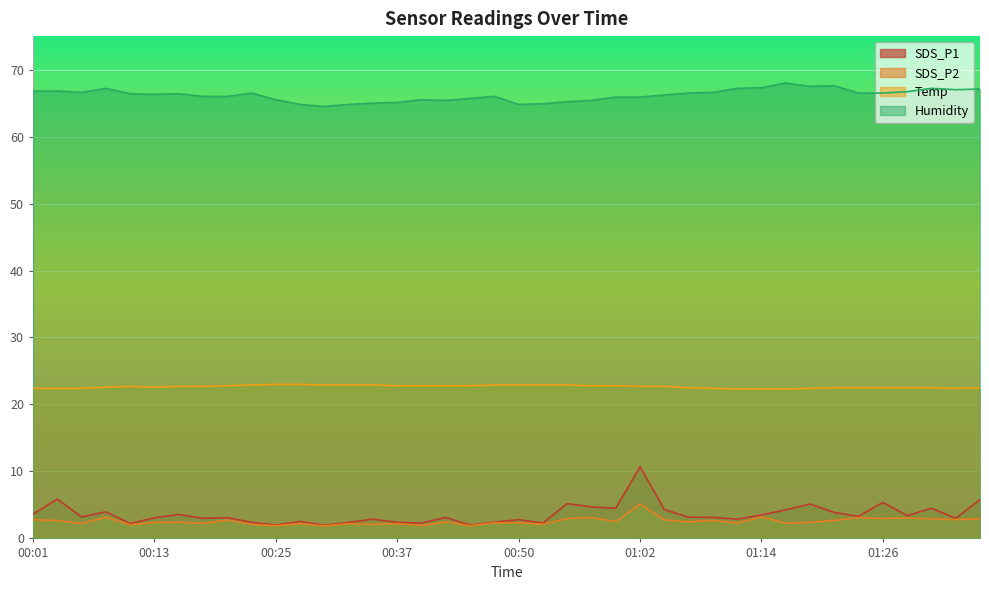

At which category does Temp reach its first local peak?

00:11